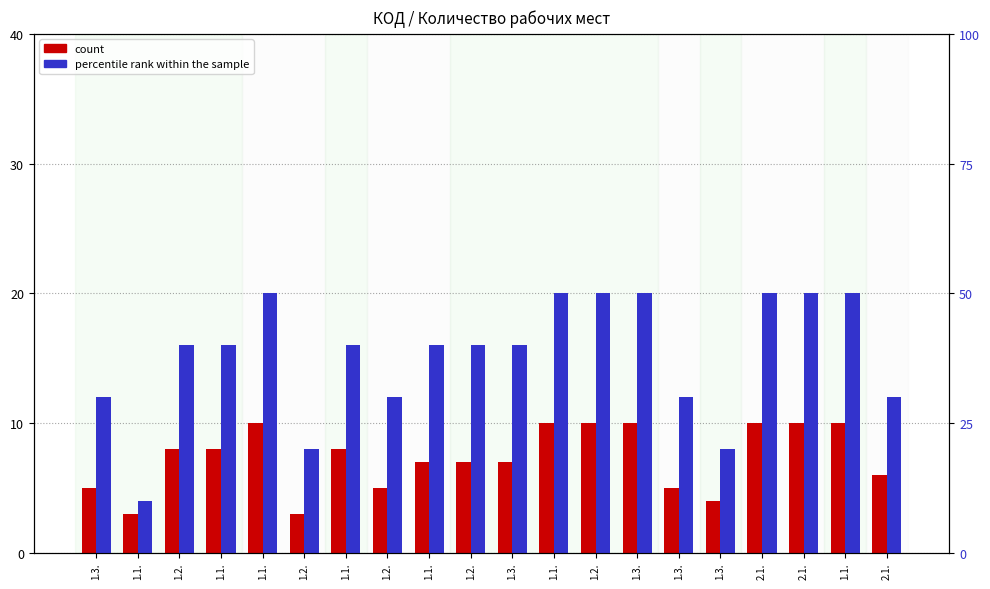

Count the percentile rank within the sample values in the range 3 to 5.

17